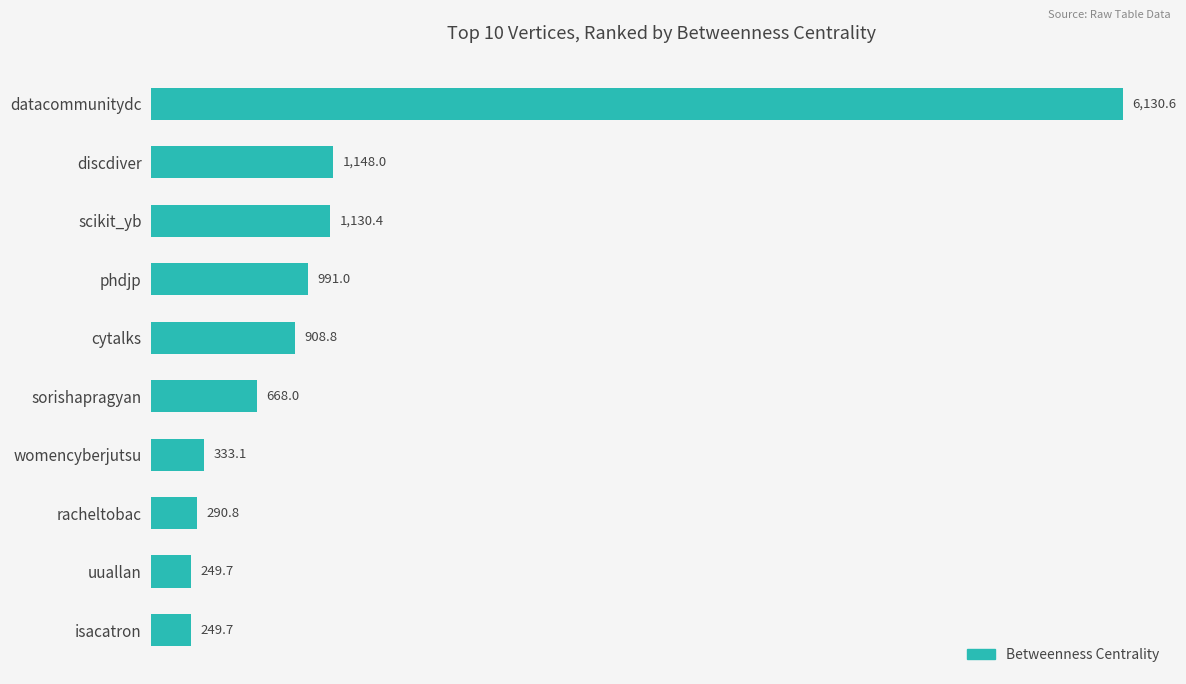

What is the minimum value shown in the chart?

249.7